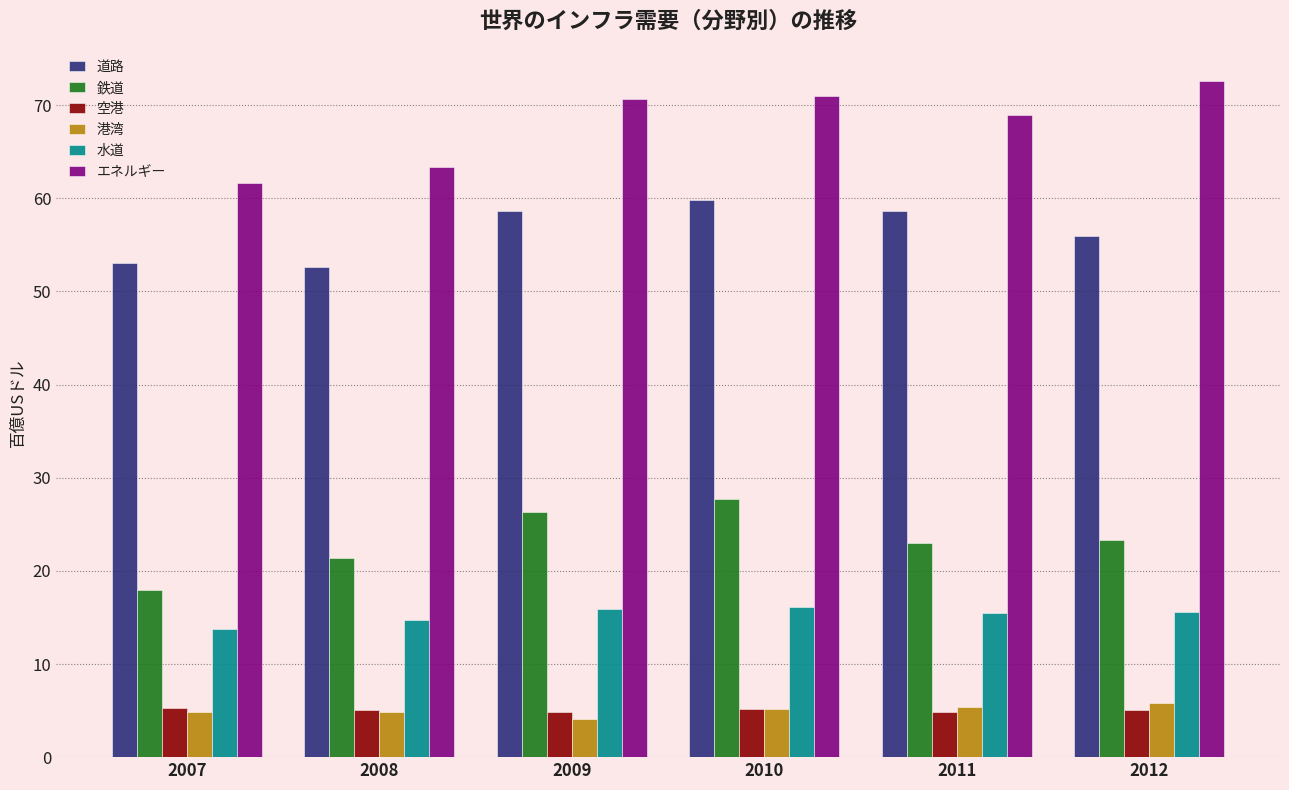

What are all the series names shown in the legend?

道路, 鉄道, 空港, 港湾, 水道, エネルギー